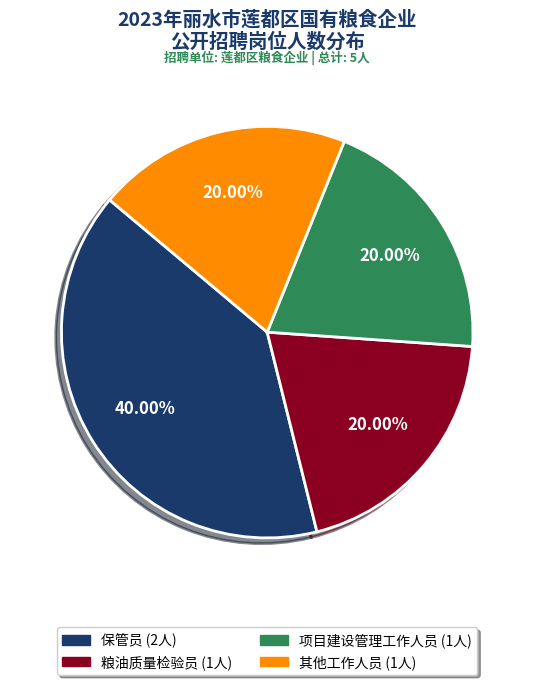

Is there a majority slice in this chart?

No